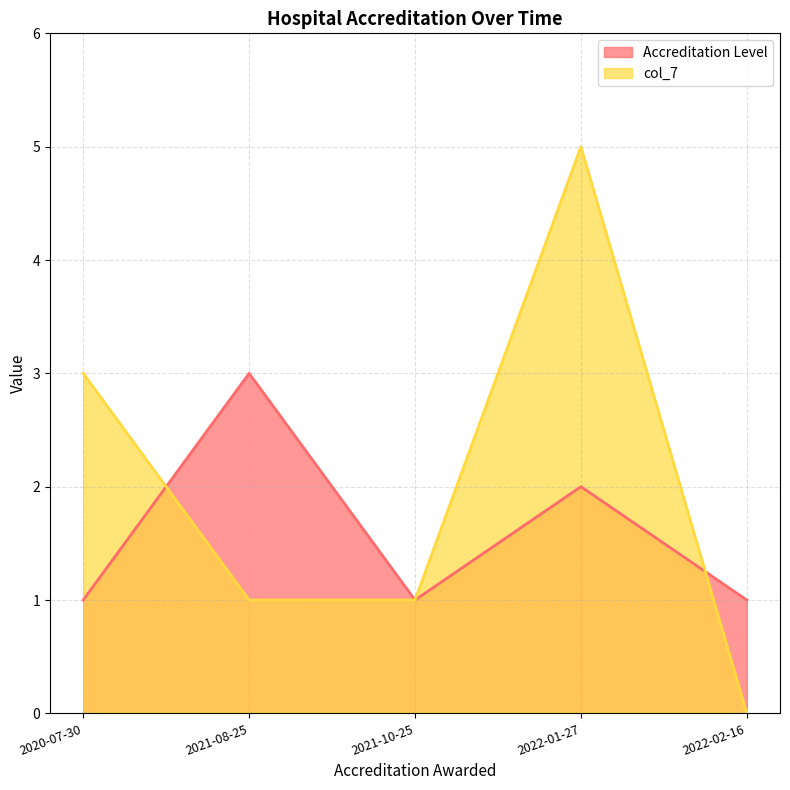

What are all the series names shown in the legend?

Accreditation Level, col_7